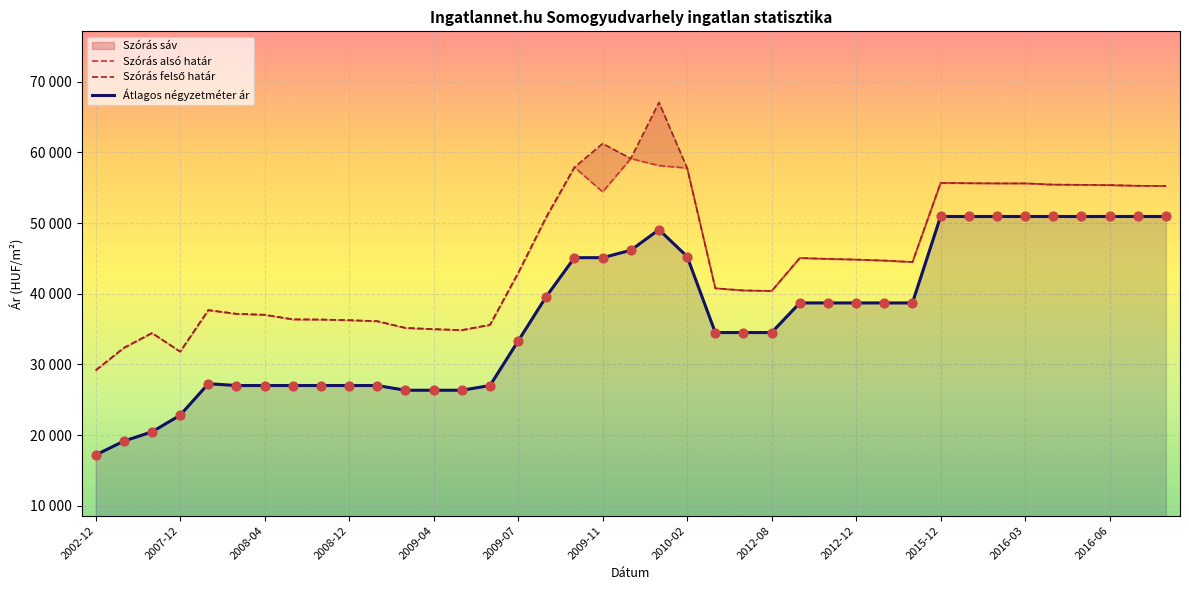

Which series reaches the maximum Y coordinate?

Szórás felső határ